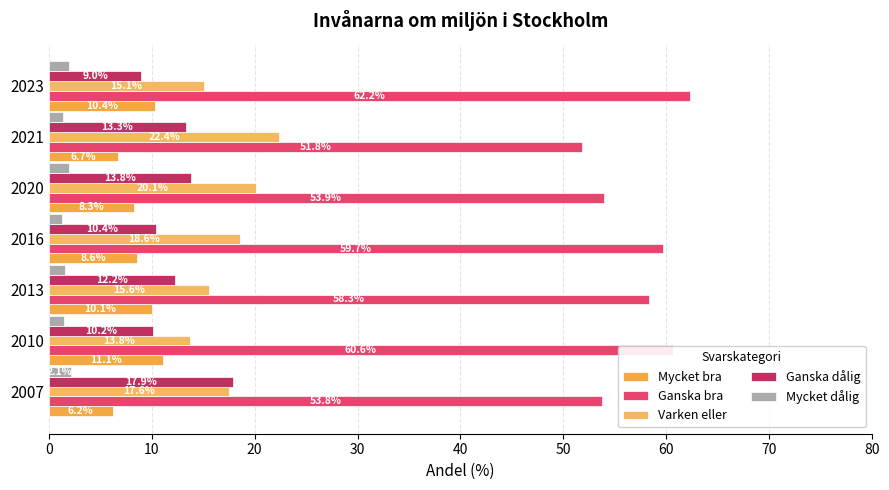

What is the maximum value shown in the chart?

62.2